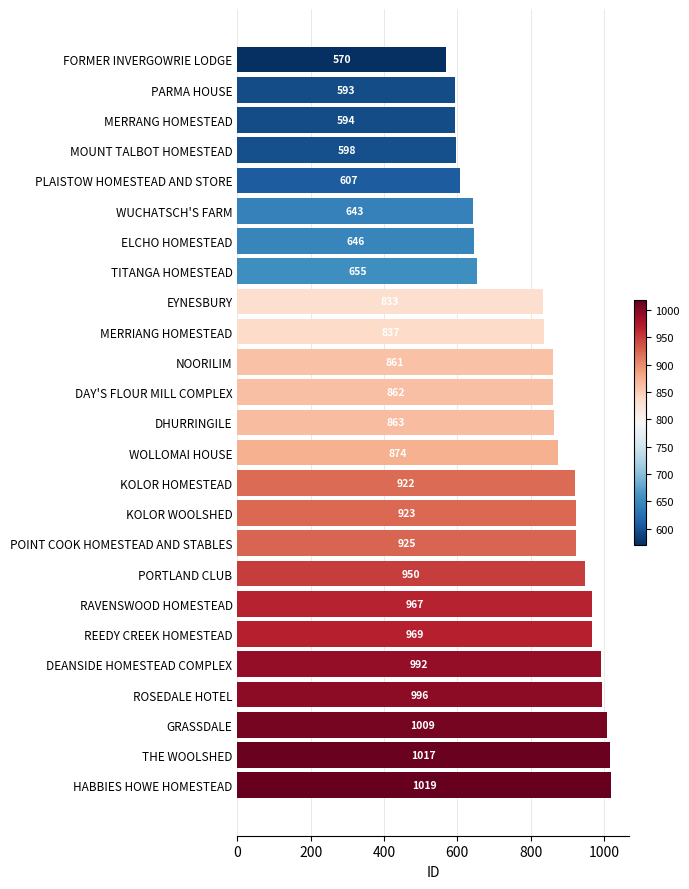

What value does the data have at DHURRINGILE, to the nearest 50?

850